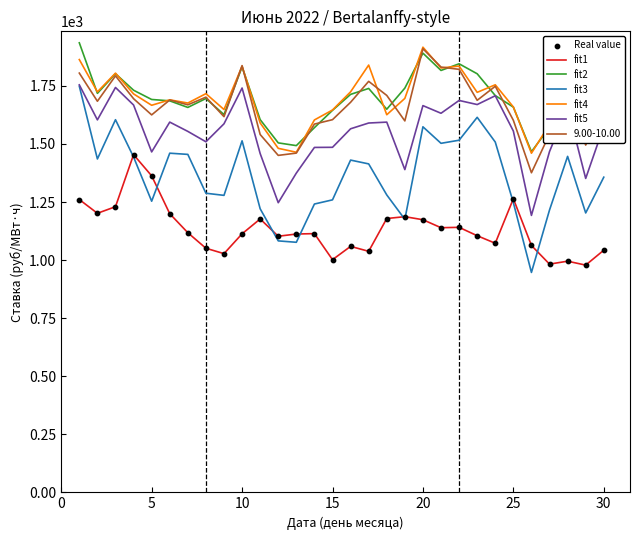

Which series has the largest range (max minus min)?

fit3